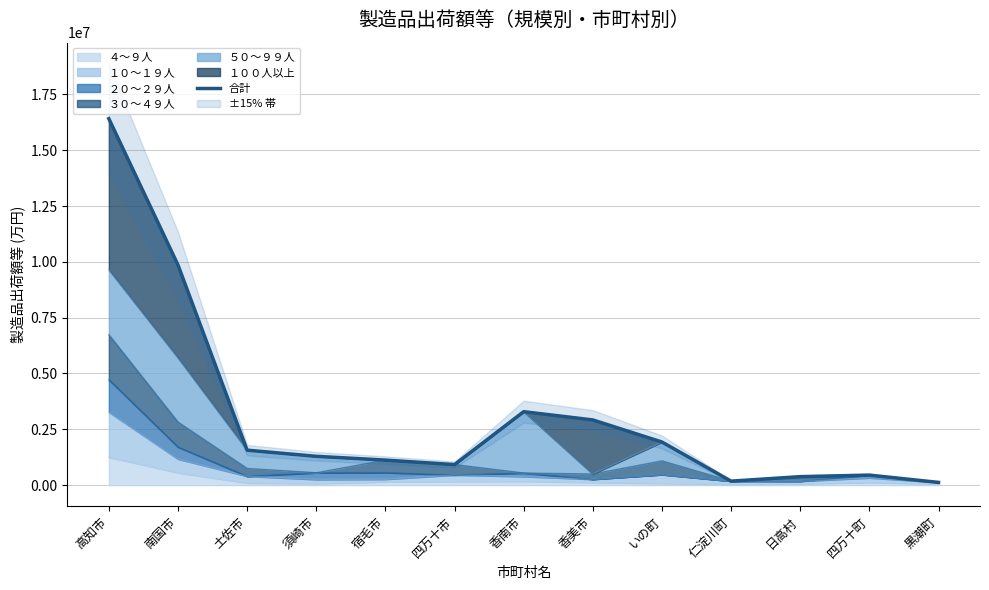

At which category does the data reach its first local peak?

香南市